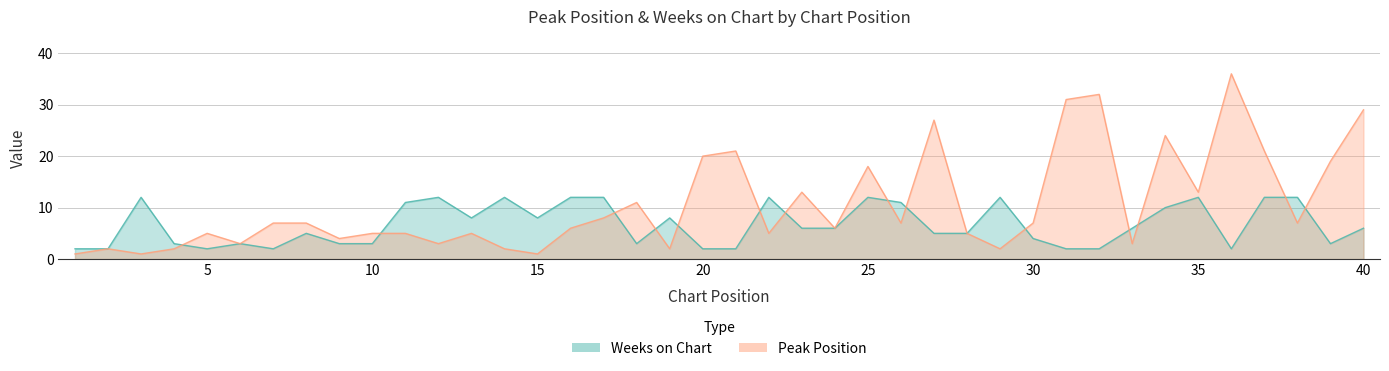

What is the sum of all Peak Position values?

426